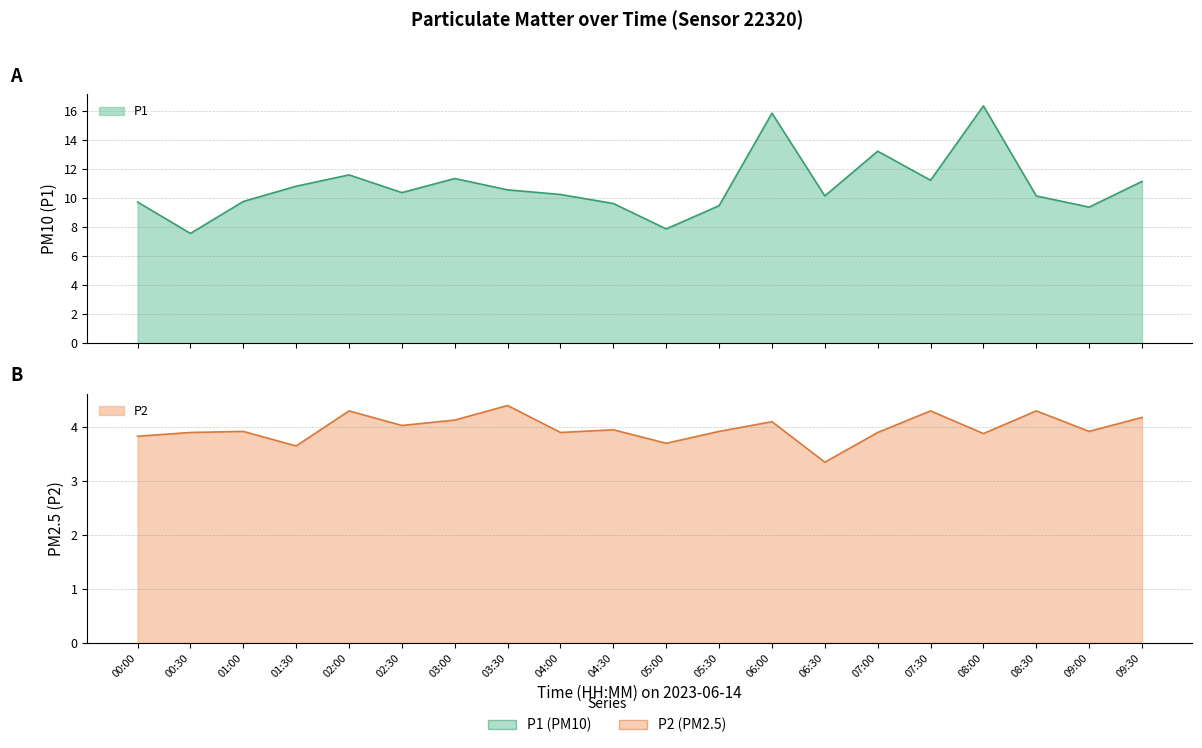

What is the value of the P2 point at the 11th from the left?

3.7